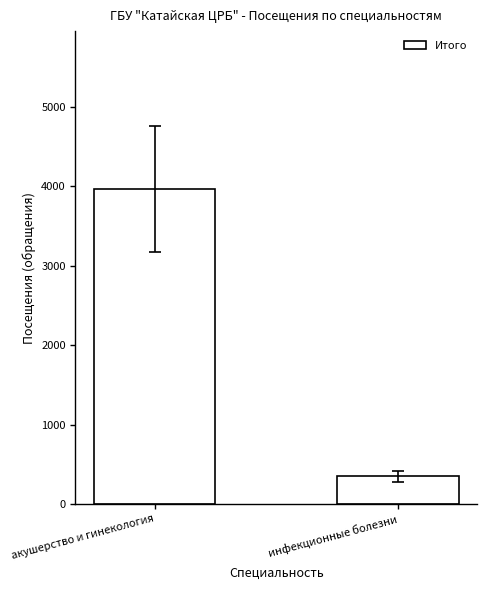

List the labels in order of value, smallest first.

инфекционные болезни, акушерство и гинекология